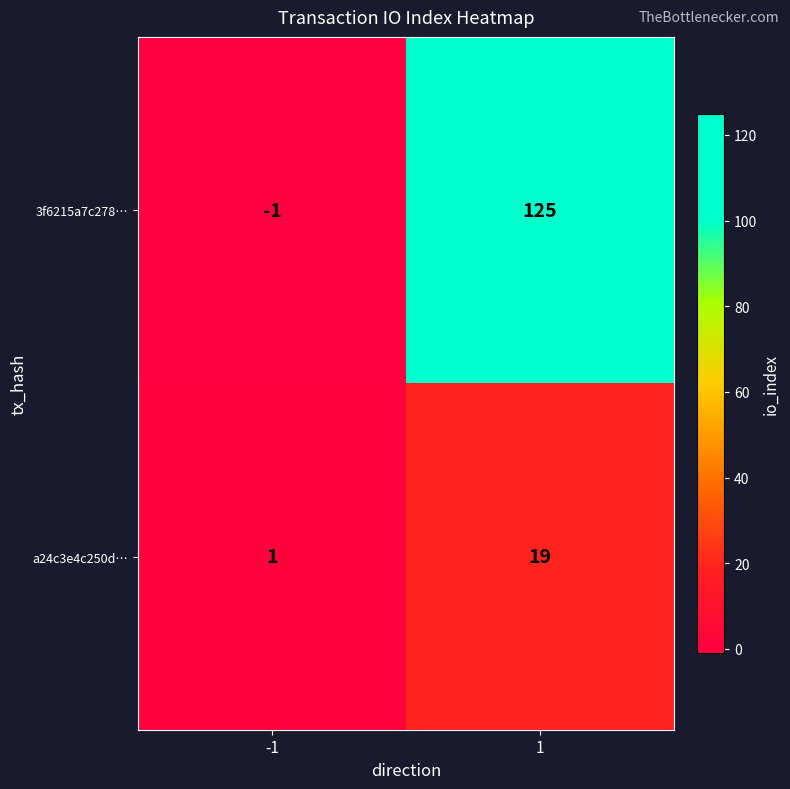

Reading left to right, transcribe all the data shown in this chart.

3f6215a7c278…: -1=-1	1=125
a24c3e4c250d…: -1=1	1=19